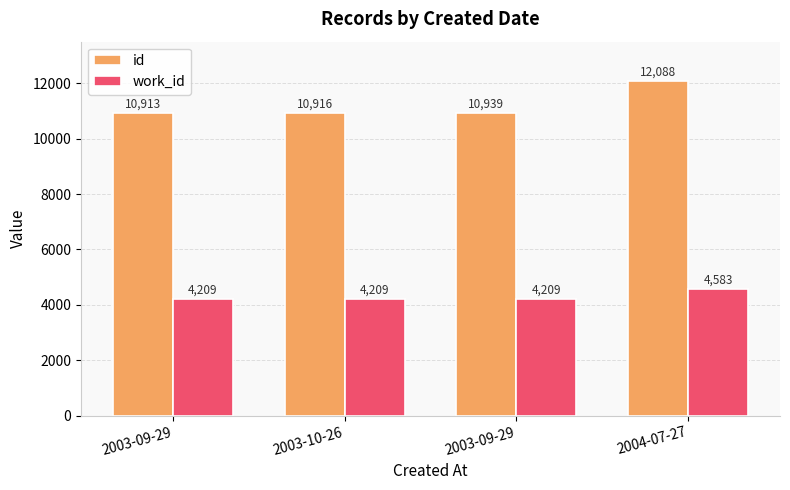

At 2003-10-26, list the series in order from largest to smallest.

id, work_id